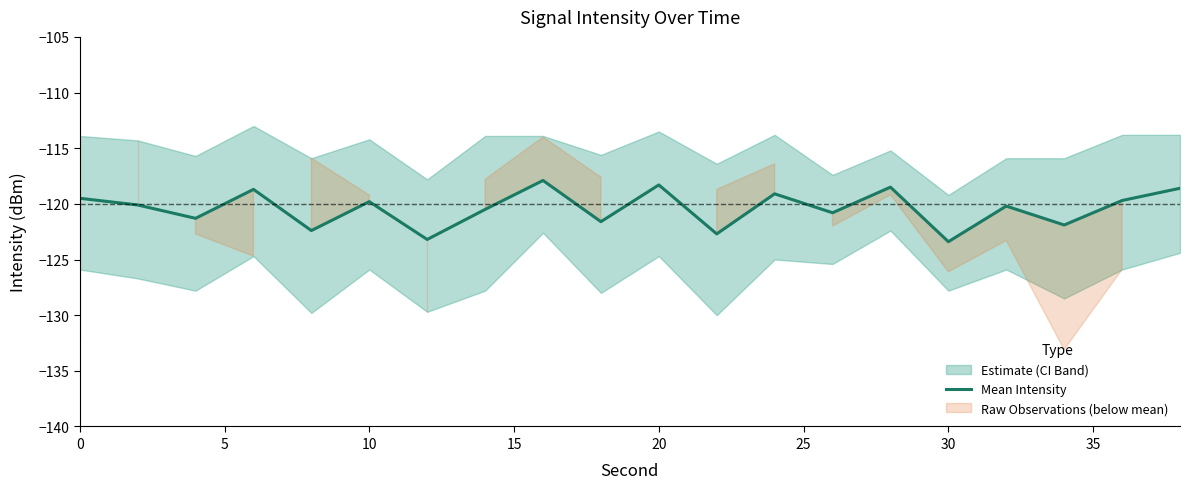

Is it true that Mean Intensity equals -35.6 at 0?

False